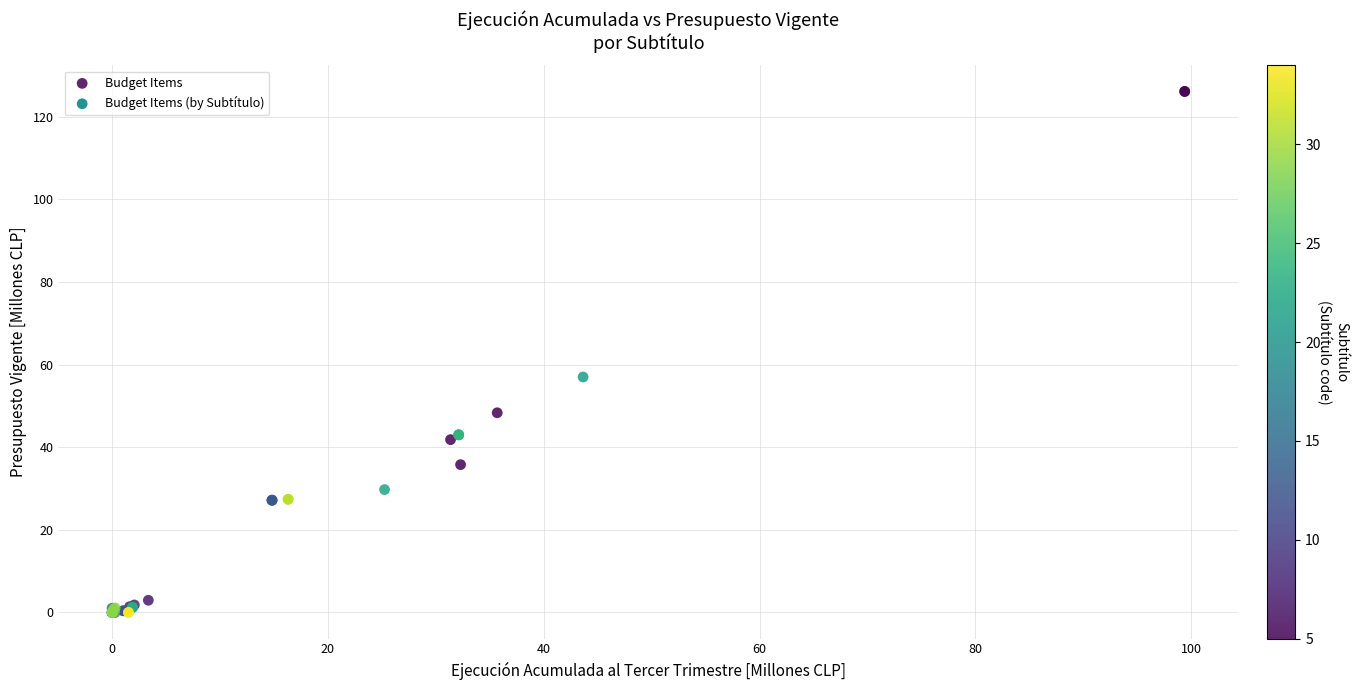

What Y value in the scatter plot is closest to 63?

57.0